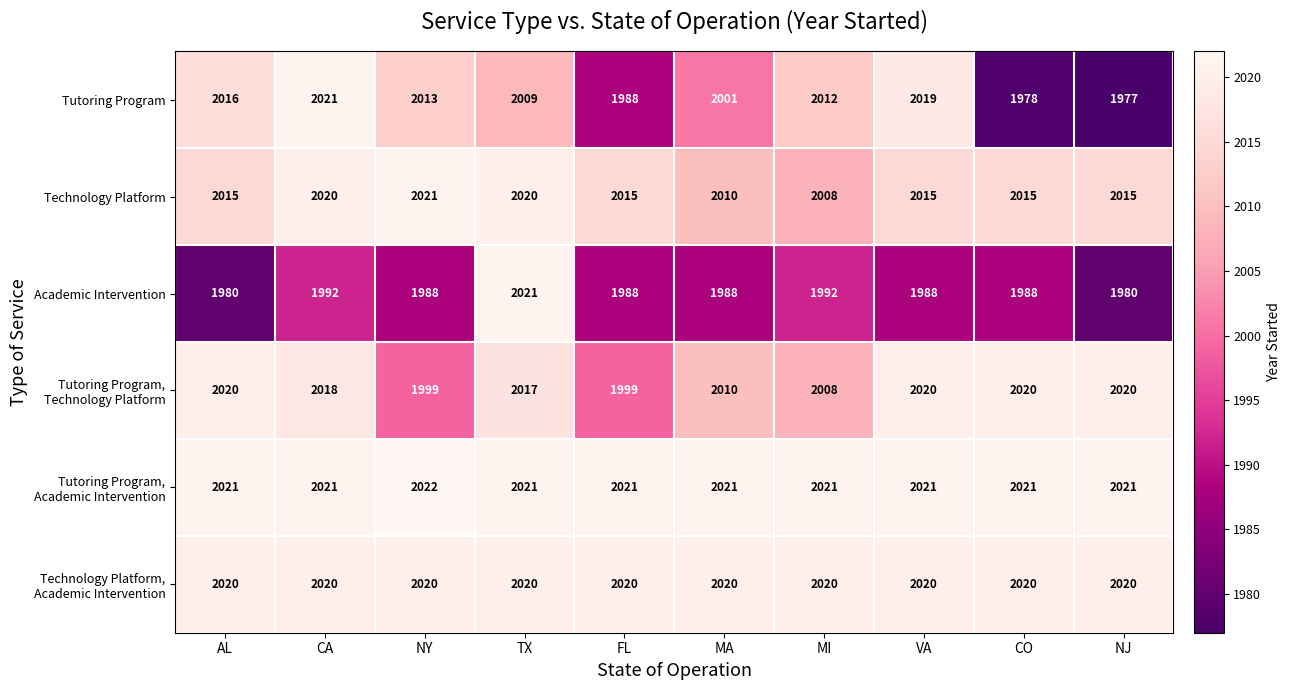

What is the minimum value shown in the chart?

1977